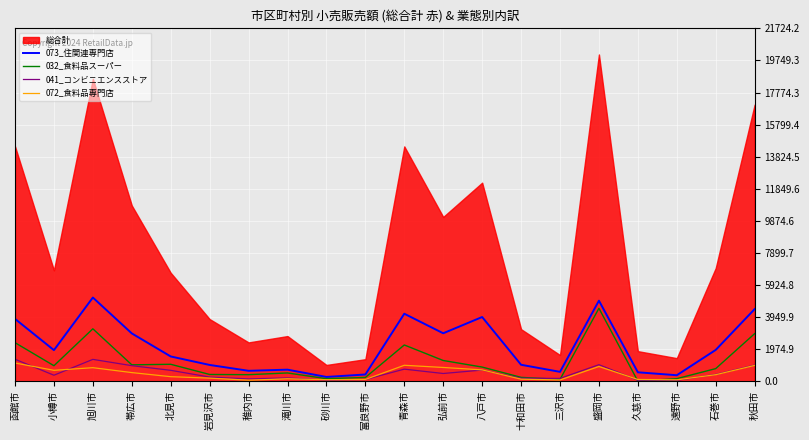

What is the difference between the highest and lowest values at 三沢市?

500